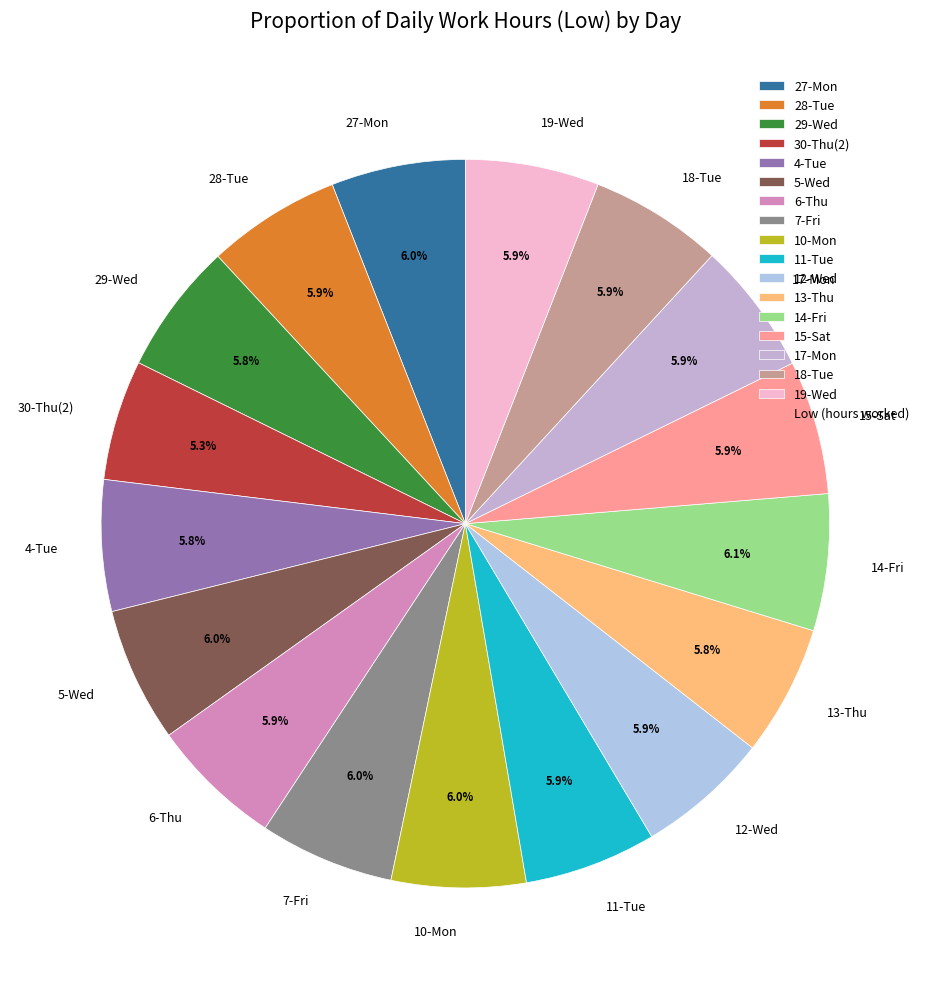

Is 11-Tue the majority of the pie?

No